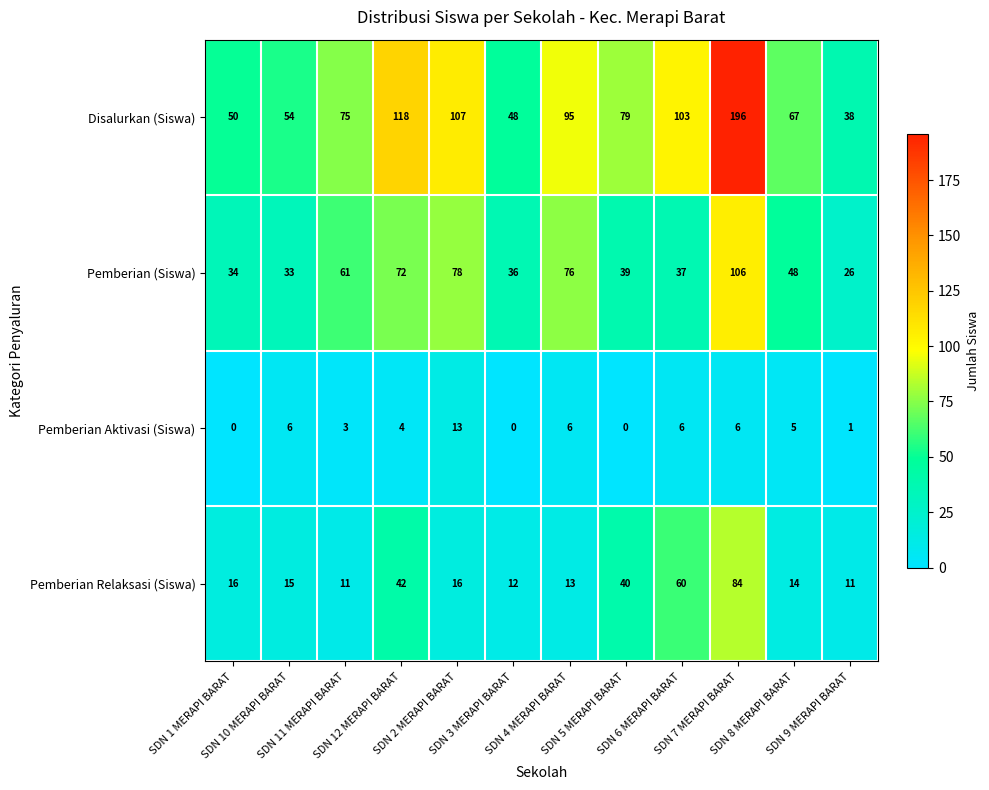

Count the number of categories in the chart.

12